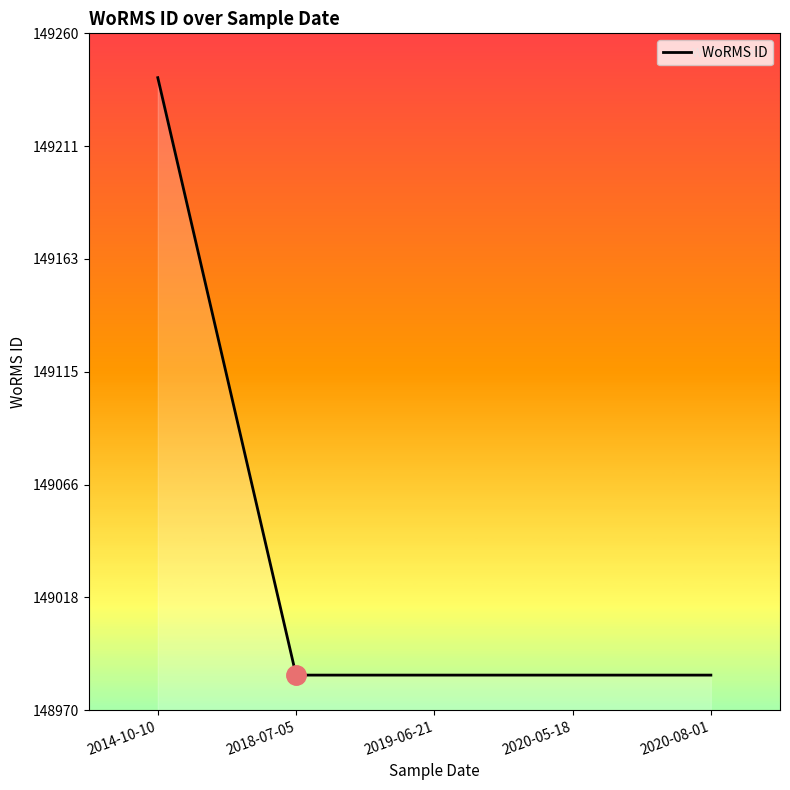

Is it true that the value at 2020-08-01 is 45152?

False